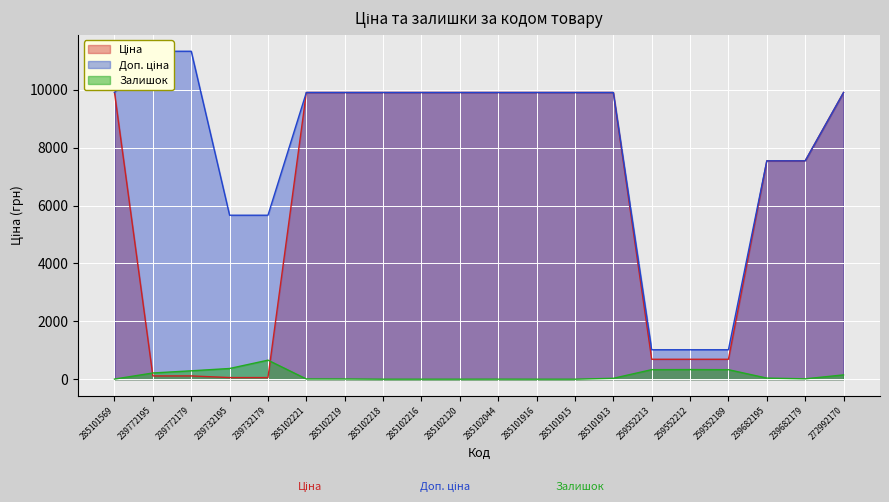

The Доп. ціна series shows 9908.5 at 285101915. True or false?

True